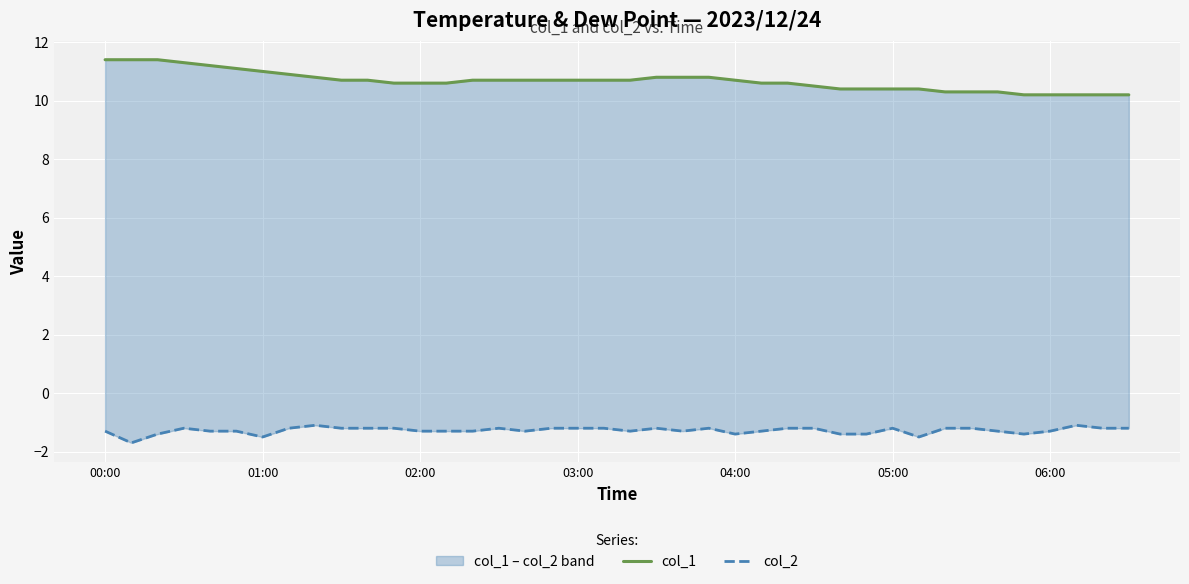

Does the chart display data point markers on the line(s)?

No